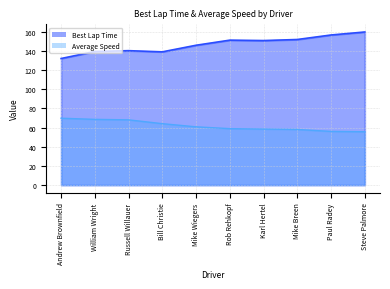

At which label does Average Speed first exceed 60?

Andrew Brownfield